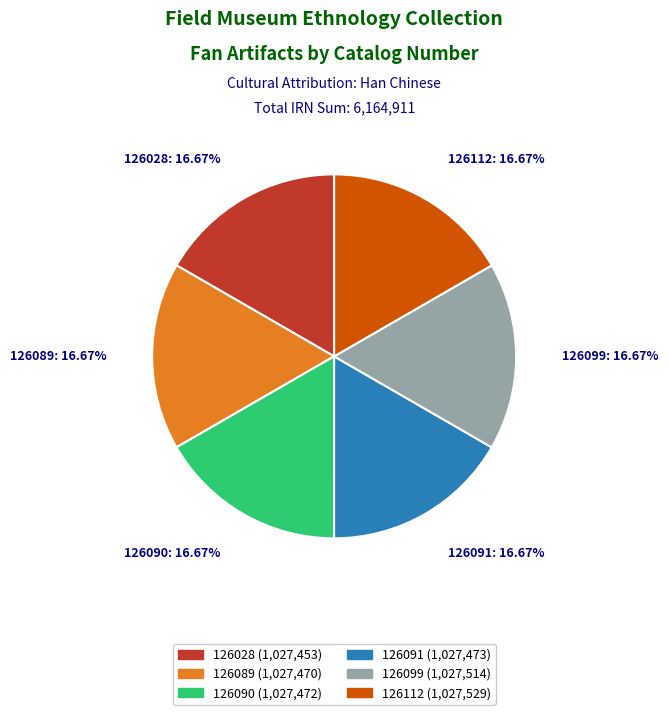

Does any single category account for the majority?

No